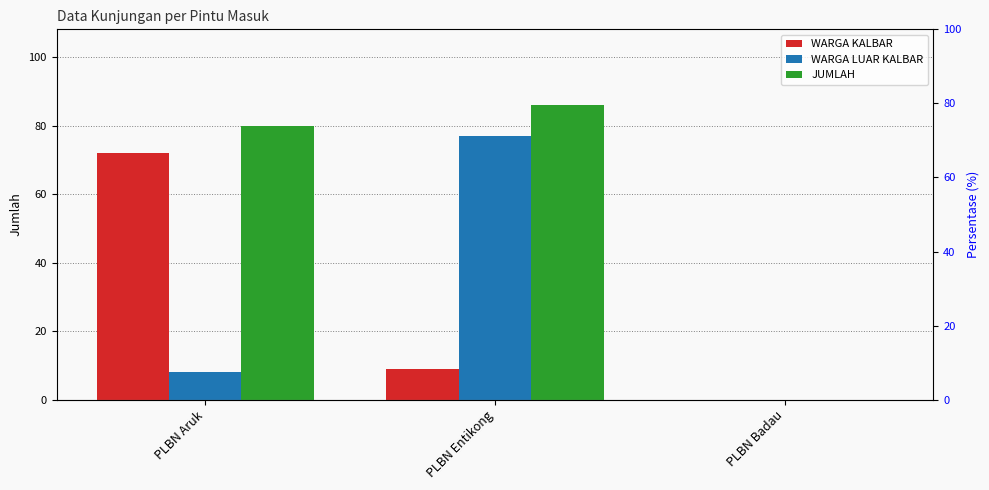

Which series has the largest total across all categories?

JUMLAH